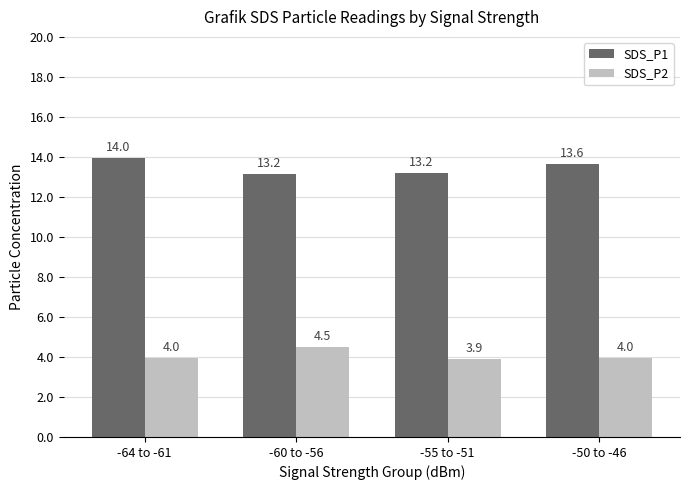

What is the difference between the maximum and second lowest values in the SDS_P1 series?

0.8